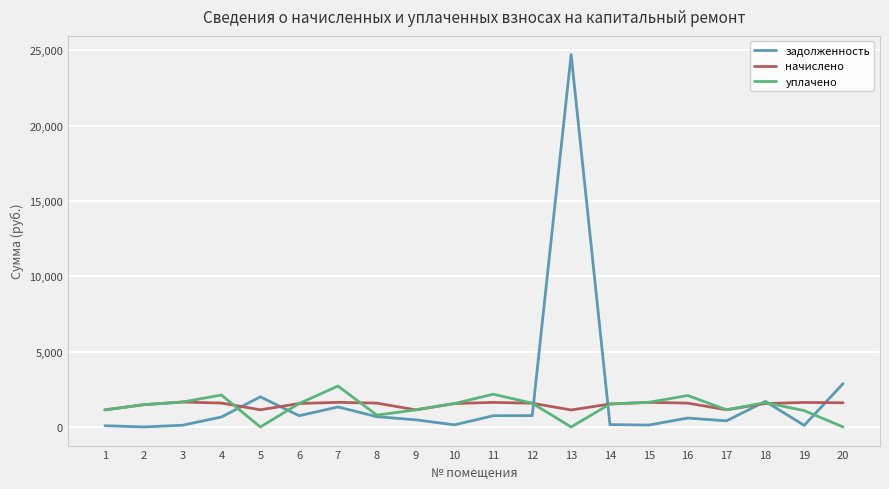

At which category is the sum across all series the highest?

13